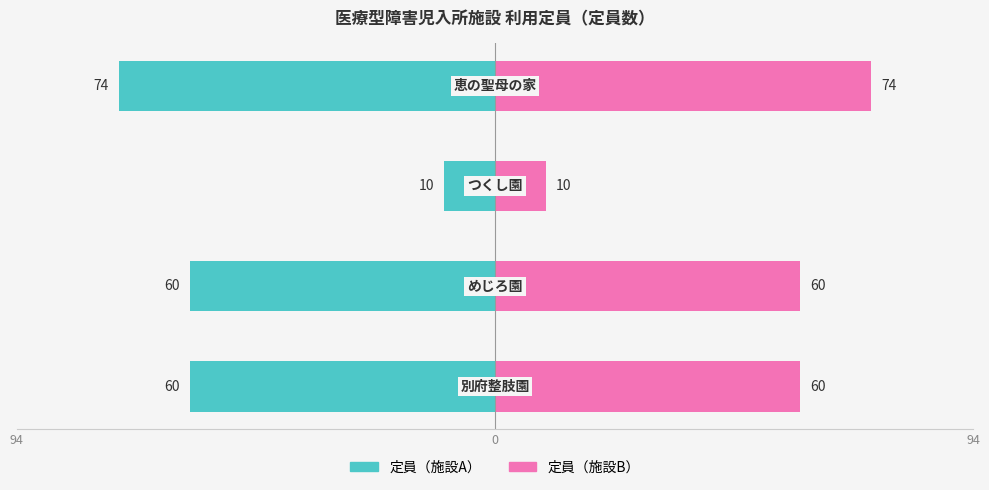

What is the difference between the maximum and minimum values in the 定員（左） series?

64